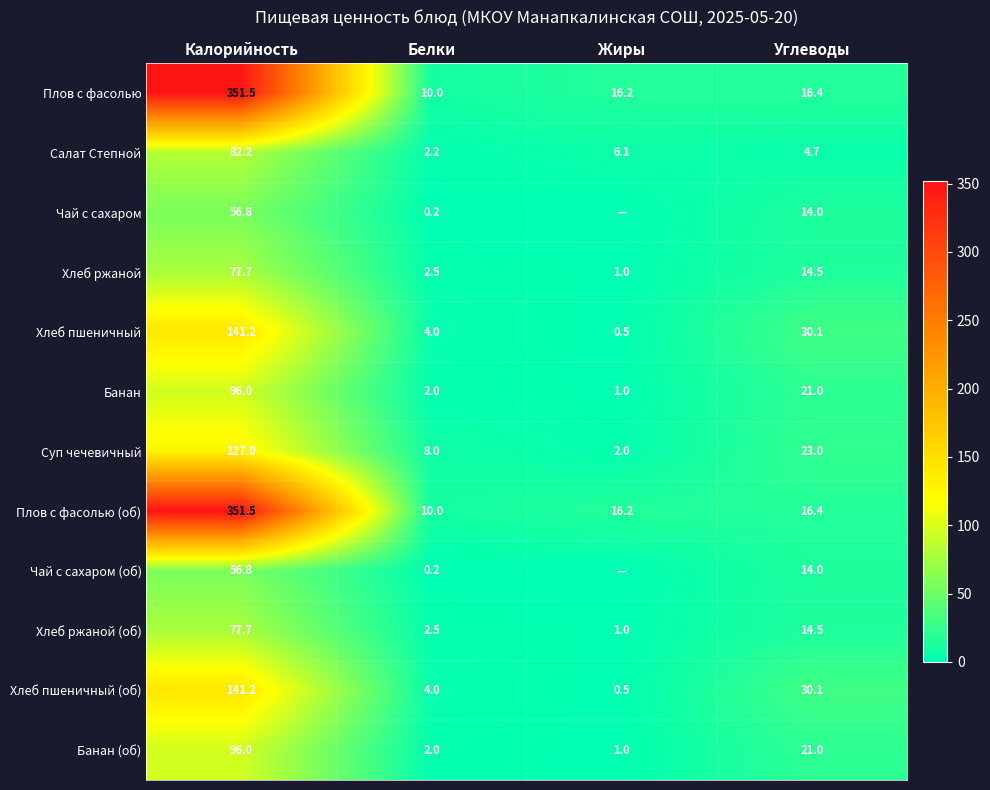

What is the sum of all Хлеб ржаной values?

95.7